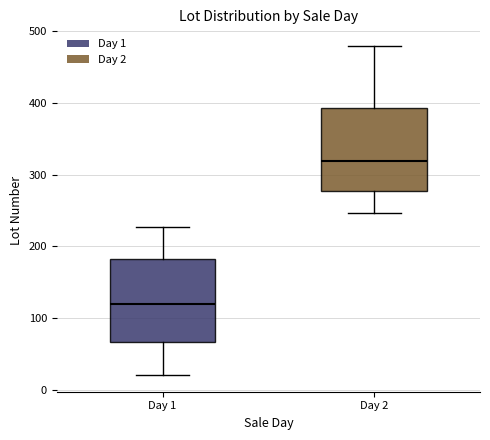

Reading left to right, read every box against the y-axis: the position of its median line, the range the box covers, and the ends of its whiskers. The values are not printed on the chart, so give them approximately, as read against the axis.

Day 1: median 120, box 70 to 180, whiskers 20 to 230
Day 2: median 320, box 280 to 390, whiskers 250 to 480